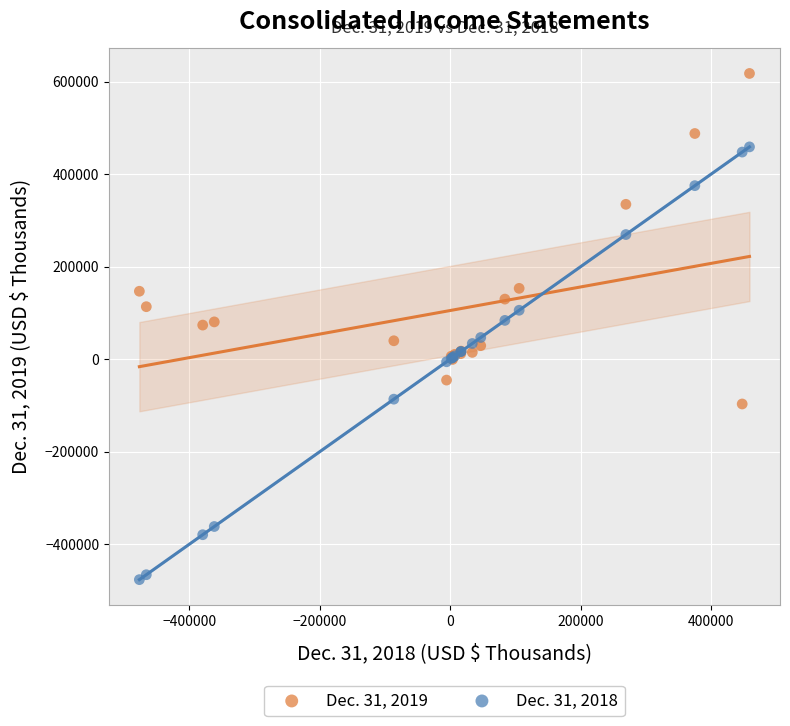

Which series contains the lowest Y value?

Dec. 31, 2018